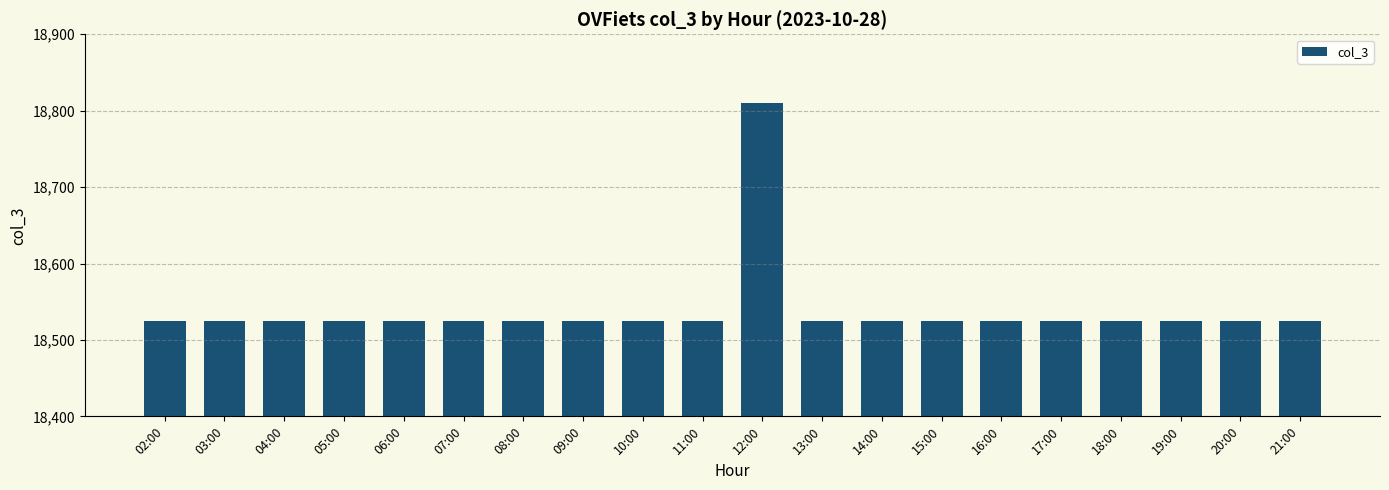

The chart shows a value of 18525 at 17:00. True or false?

True